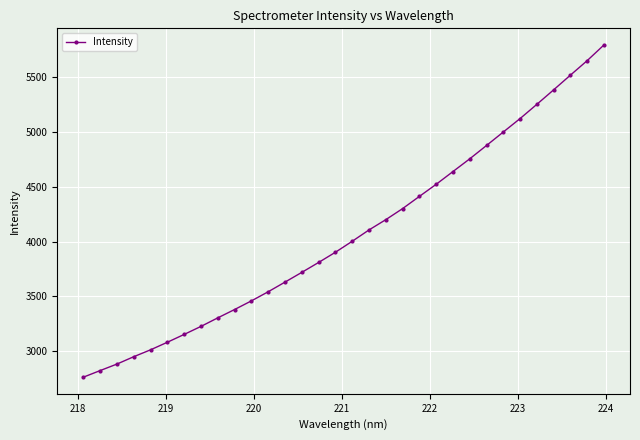

What is the smallest value displayed?

2761.7